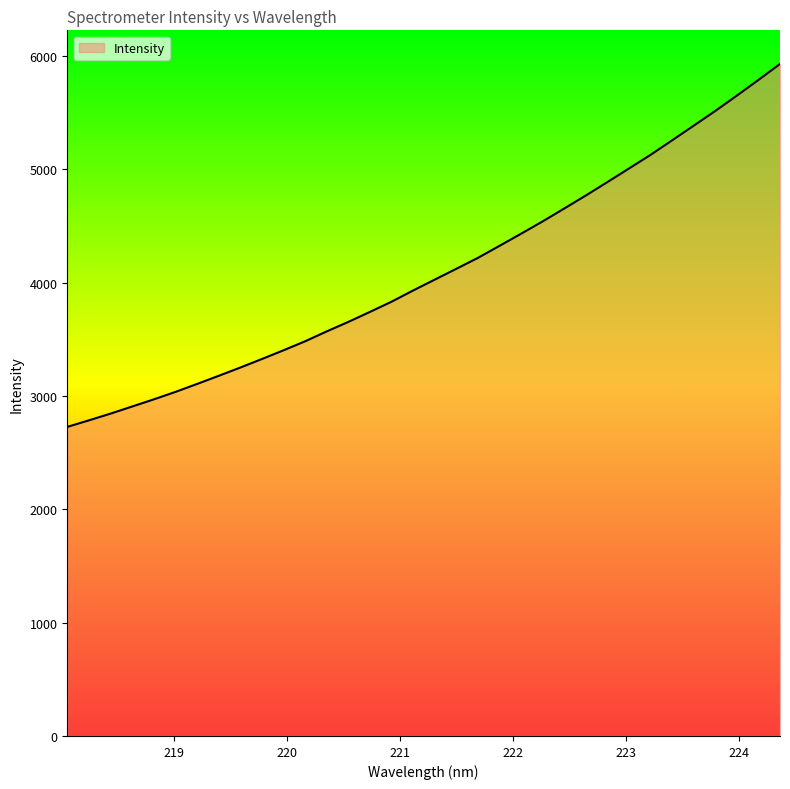

What is the smallest value displayed?

2726.3